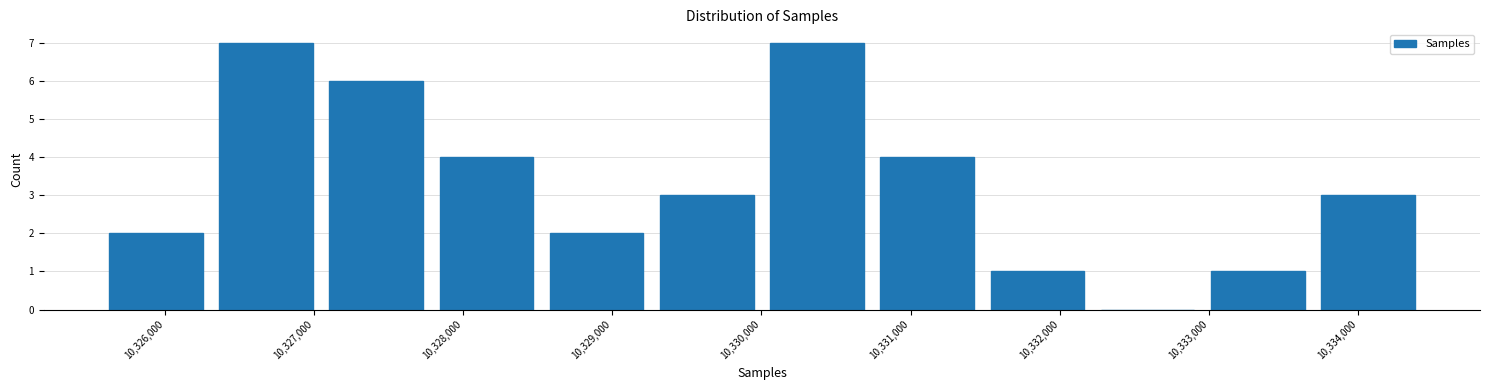

Reading left to right, list every bar in this chart as the range it spans on the x-axis followed by its height. Neither the bar edges nor the heights are printed on the chart, so give them approximately, as read against the axes.

10325600 to 10326300: 2
10326300 to 10327000: 7
10327000 to 10327800: 6
10327800 to 10328500: 4
10328500 to 10329300: 2
10329300 to 10330000: 3
10330000 to 10330700: 7
10330700 to 10331500: 4
10331500 to 10332200: 1
10332200 to 10333000: 0
10333000 to 10333700: 1
10333700 to 10334400: 3